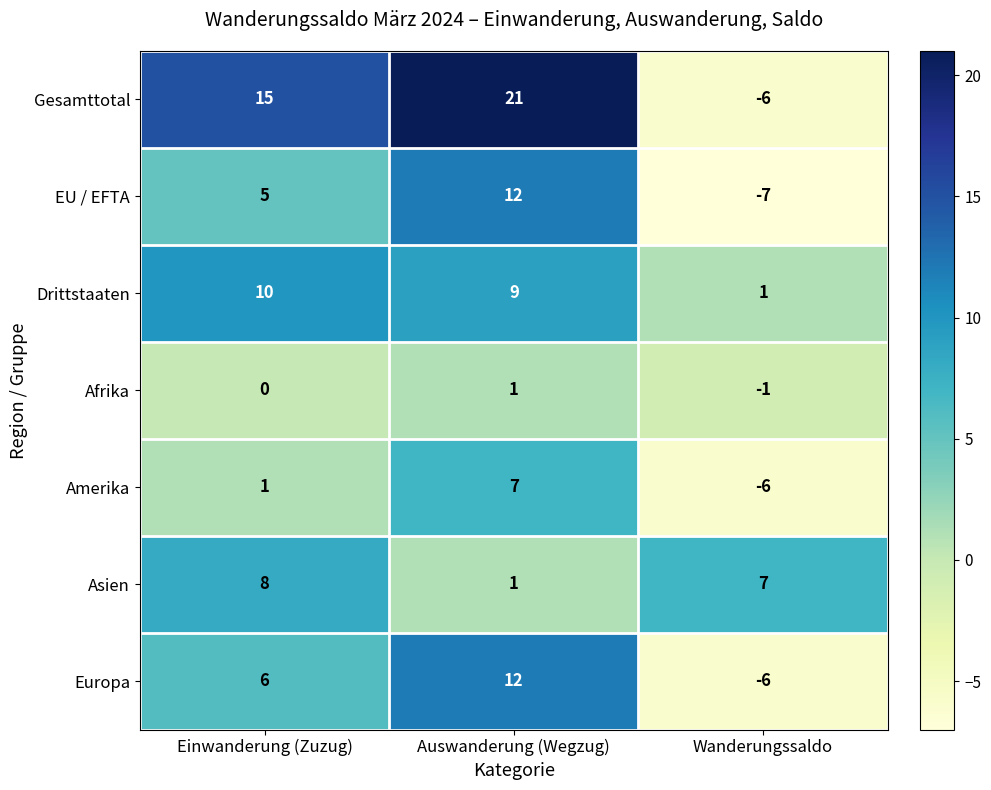

What is the sum of all Asien values?

16